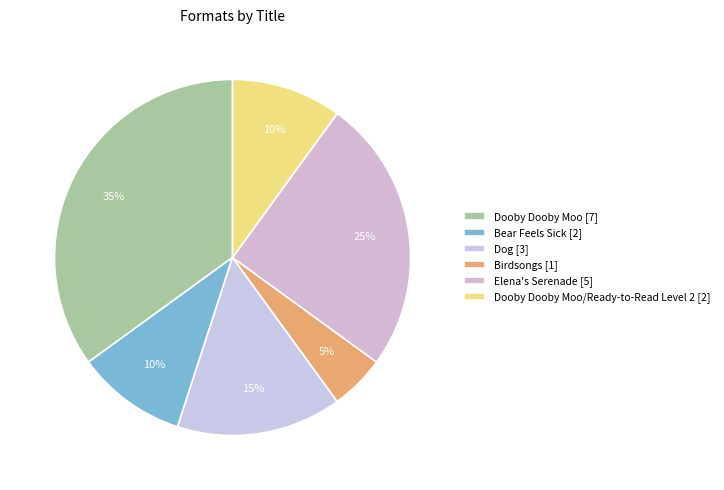

How many segments does this pie chart have?

6